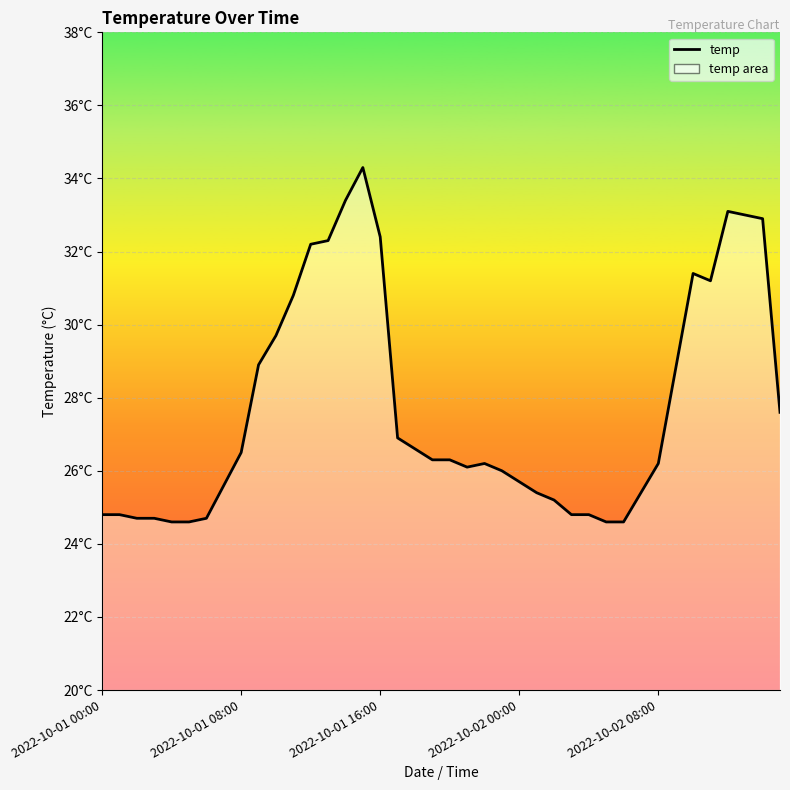

Reading left to right, transcribe all the data shown in this chart.

24.8	24.8	24.7	24.7	24.6	24.6	24.7	25.6	26.5	28.9	29.7	30.8	32.2	32.3	33.4	34.3	32.4	26.9	26.6	26.3	26.3	26.1	26.2	26.0	25.7	25.4	25.2	24.8	24.8	24.6	24.6	25.4	26.2	28.8	31.4	31.2	33.1	33.0	32.9	27.6